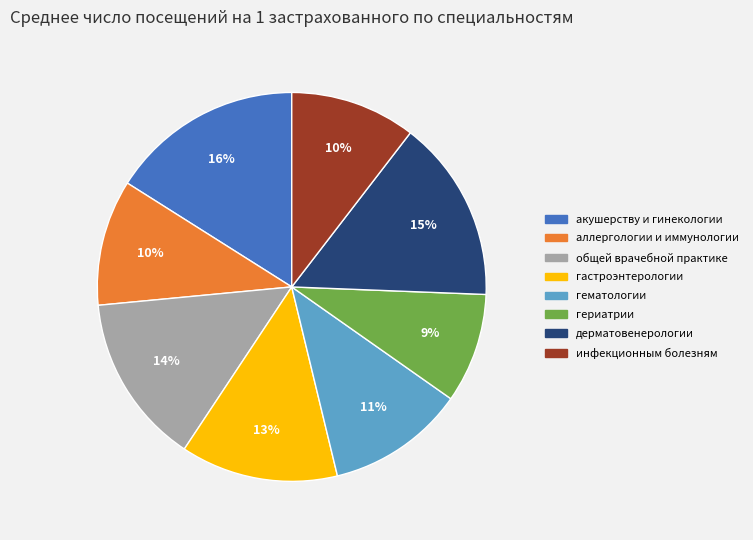

How many slices are in this pie chart?

8